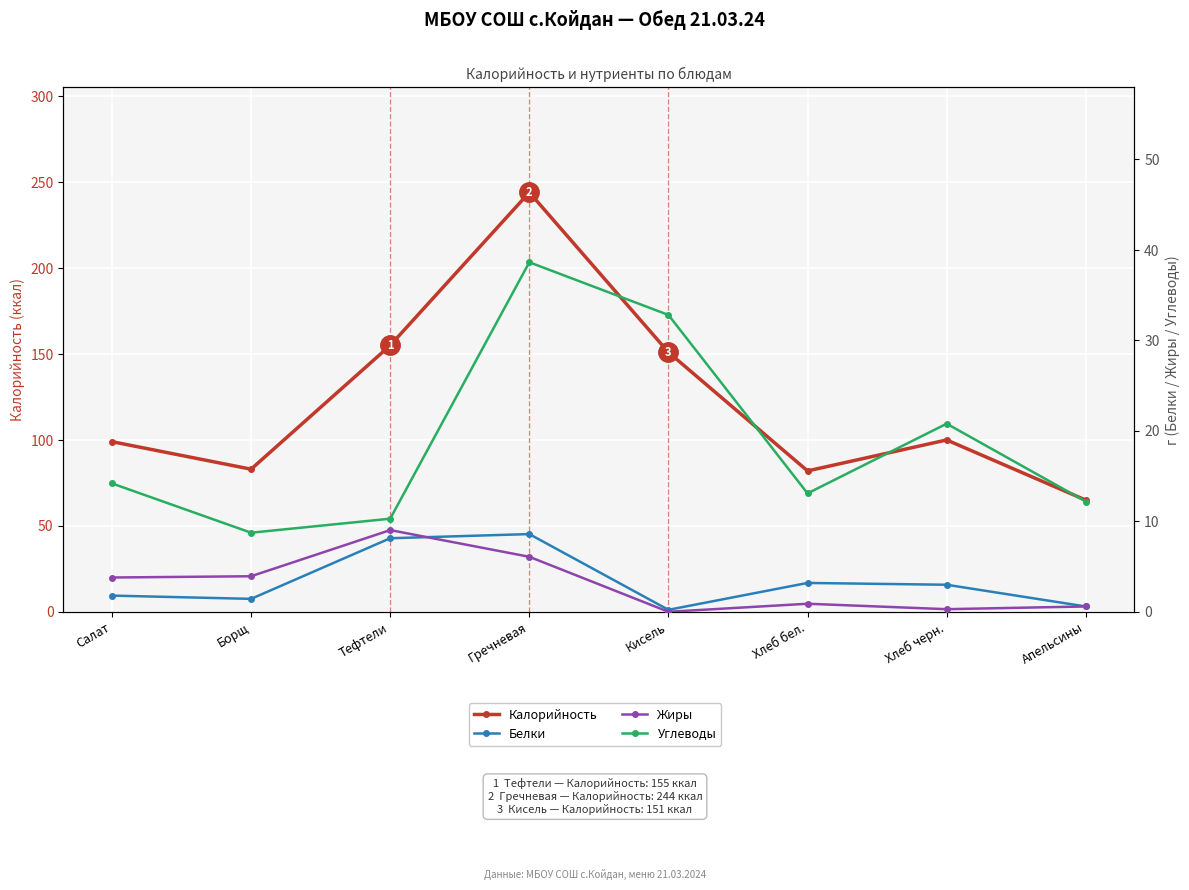

Reading right to left, list all the values displayed in this chart.

Калорийность: Апельсины=65.0	Хлеб черн.=100.0	Хлеб бел.=82.0	Кисель=151.0	Гречневая=244.0	Тефтели=155.0	Борщ=83.0	Салат=99.0
Белки: Апельсины=0.6	Хлеб черн.=3.0	Хлеб бел.=3.2	Кисель=0.2	Гречневая=8.6	Тефтели=8.1	Борщ=1.4	Салат=1.8
Жиры: Апельсины=0.6	Хлеб черн.=0.3	Хлеб бел.=0.9	Кисель=0.0	Гречневая=6.1	Тефтели=9.0	Борщ=3.9	Салат=3.8
Углеводы: Апельсины=12.2	Хлеб черн.=20.8	Хлеб бел.=13.1	Кисель=32.8	Гречневая=38.6	Тефтели=10.3	Борщ=8.8	Салат=14.2